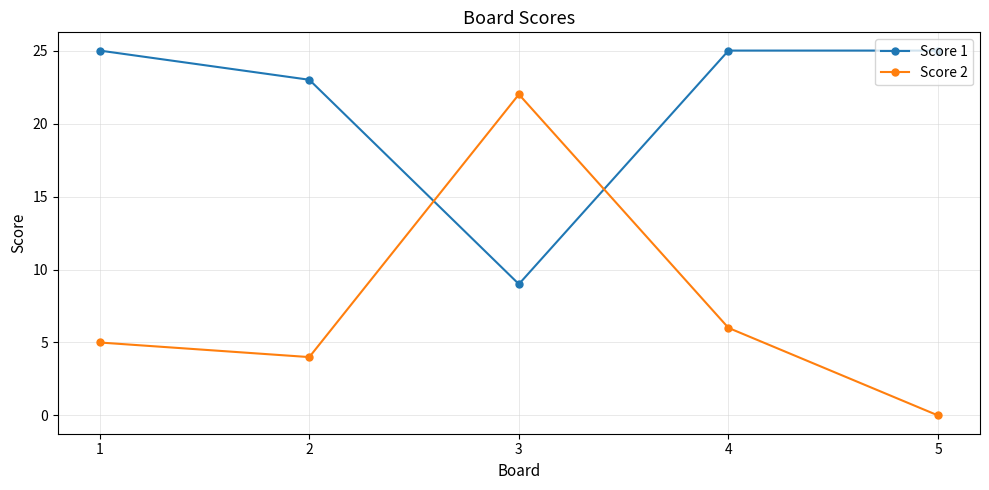

At how many categories does at least one series exceed 2?

5